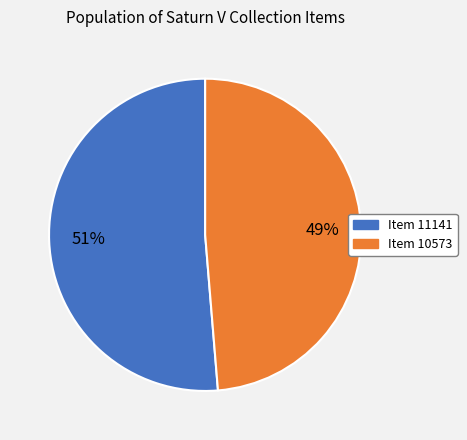

To the nearest percent, what is the average slice percentage?

50%